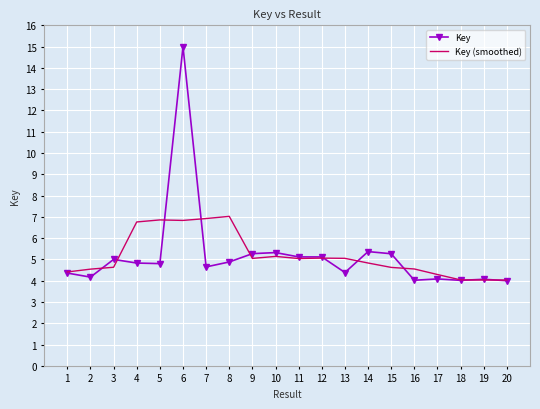

Where is the first local minimum for Key?

2